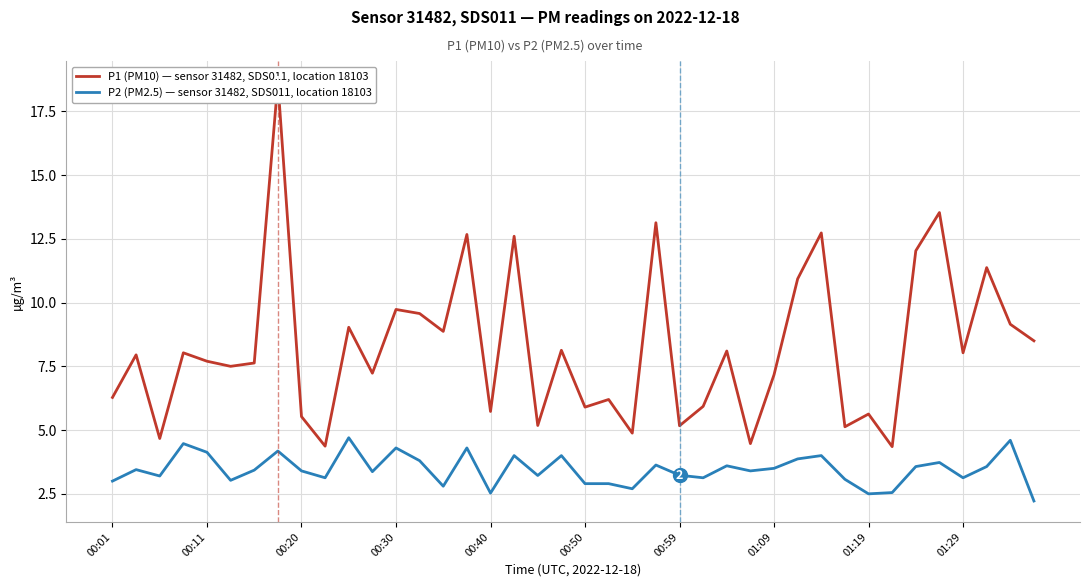

Is it true that P2 (PM2.5) — sensor 31482, SDS011, location 18103 equals 4.1 at 00:11?

True